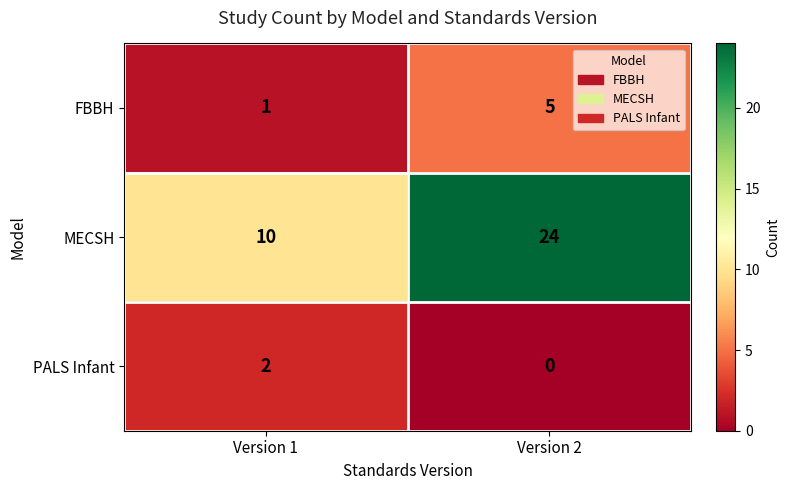

Reading left to right, list all the values displayed in this chart.

FBBH: 1	5
MECSH: 10	24
PALS Infant: 2	0